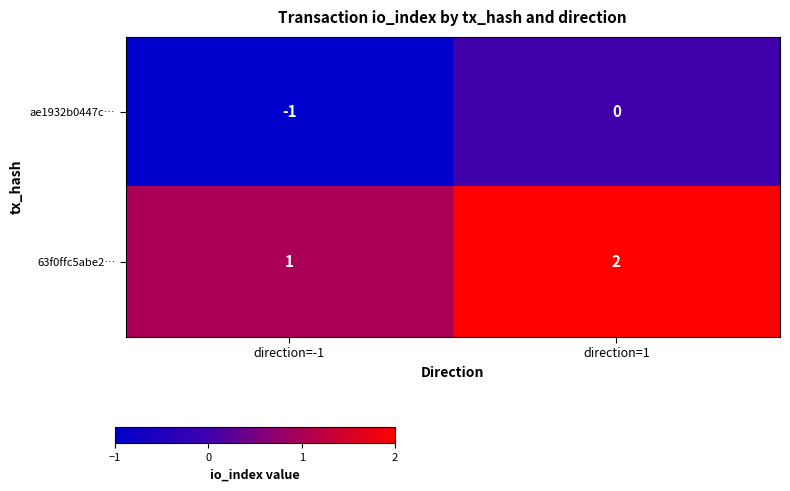

Rank the series at direction=-1 from lowest to highest value.

ae1932b0447c…, 63f0ffc5abe2…